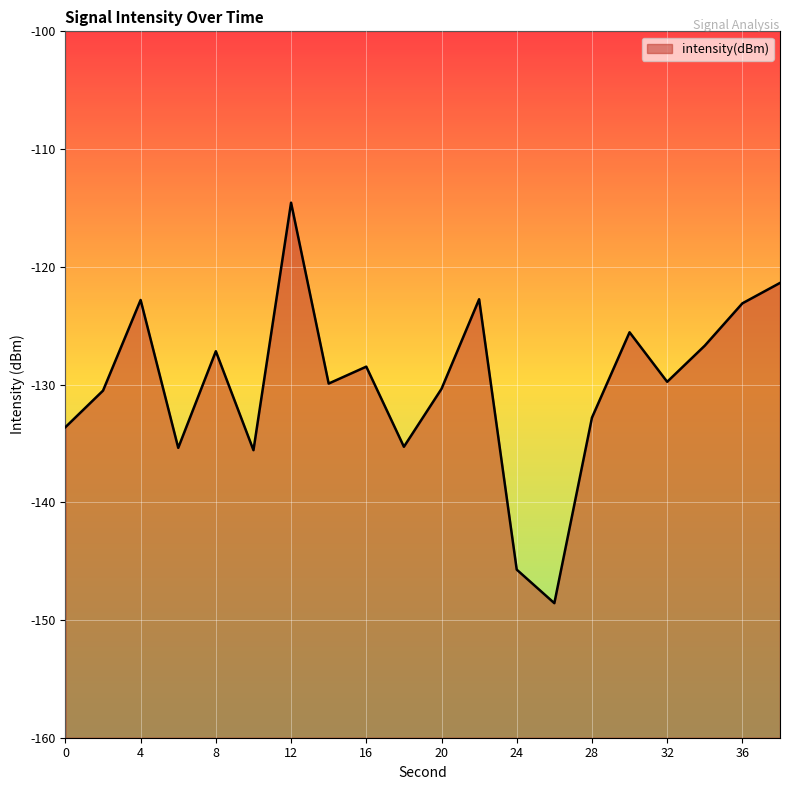

The value at 18 is -135.3. True or false?

True